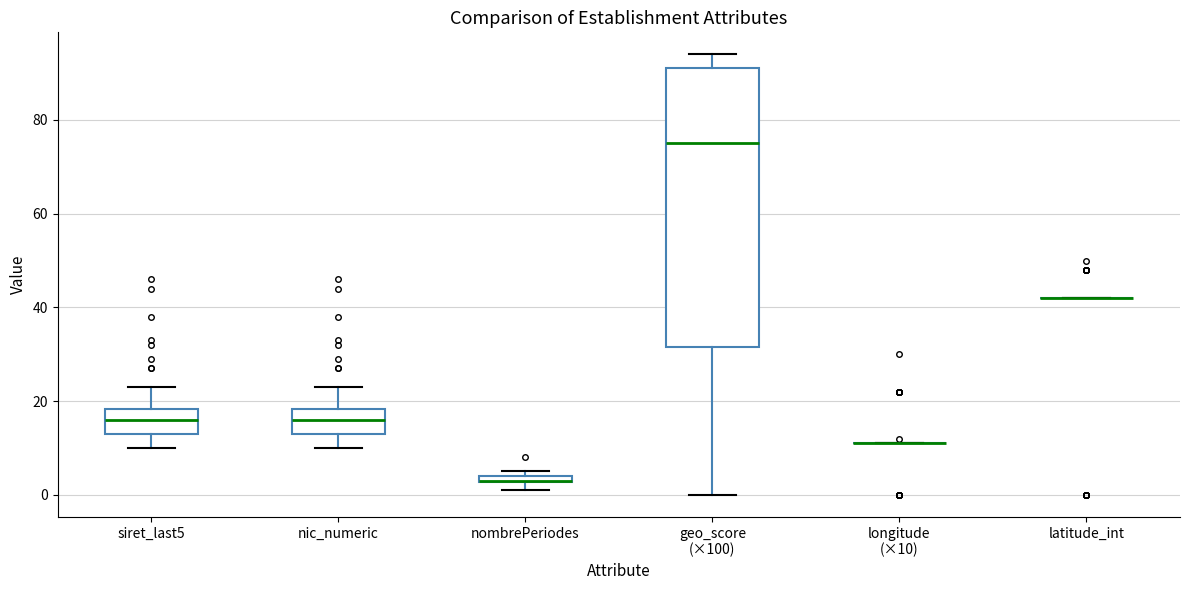

Comparing the boxes themselves (not the whiskers), which one is the tallest?

geo_score (×100)